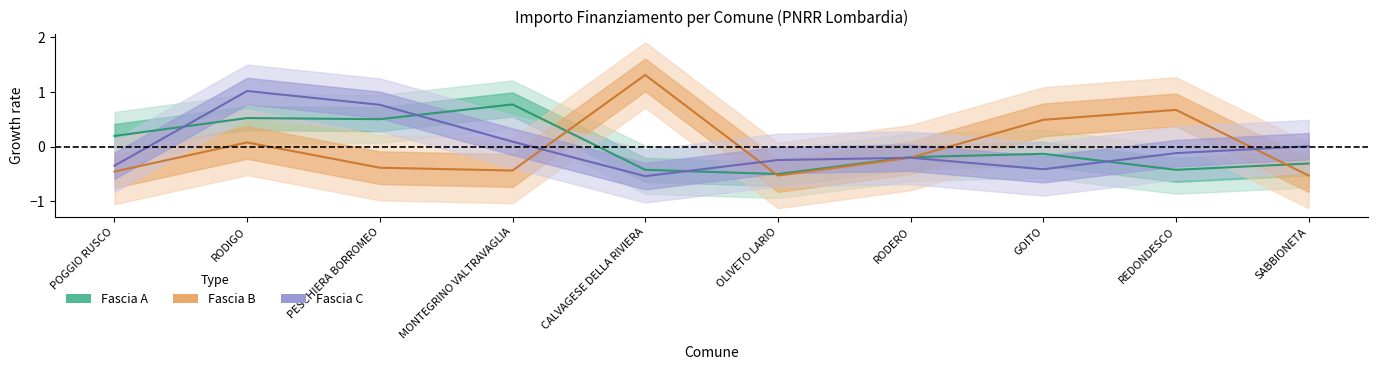

What is the maximum value for Fascia B?

1.3